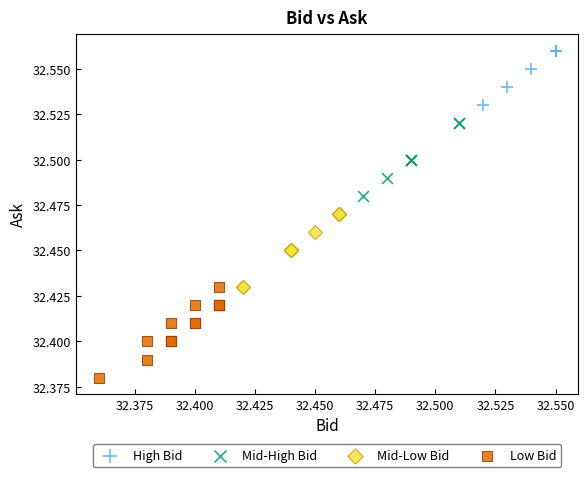

Which series contains the lowest Y value?

Low Bid